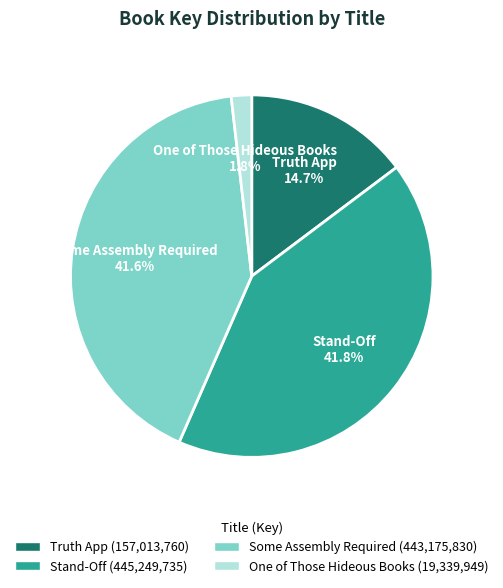

Count the number of slices in the pie.

4